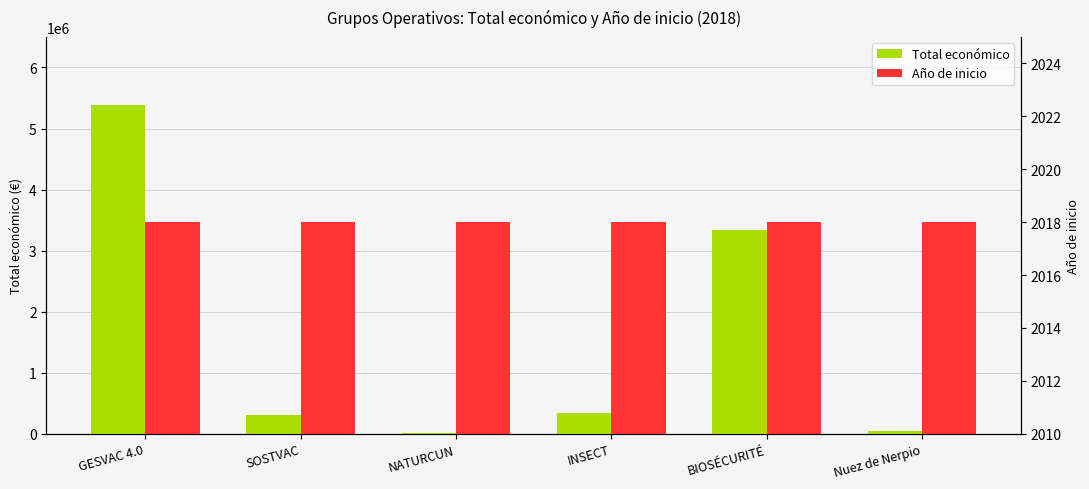

Which series has the largest range (max minus min)?

Total económico